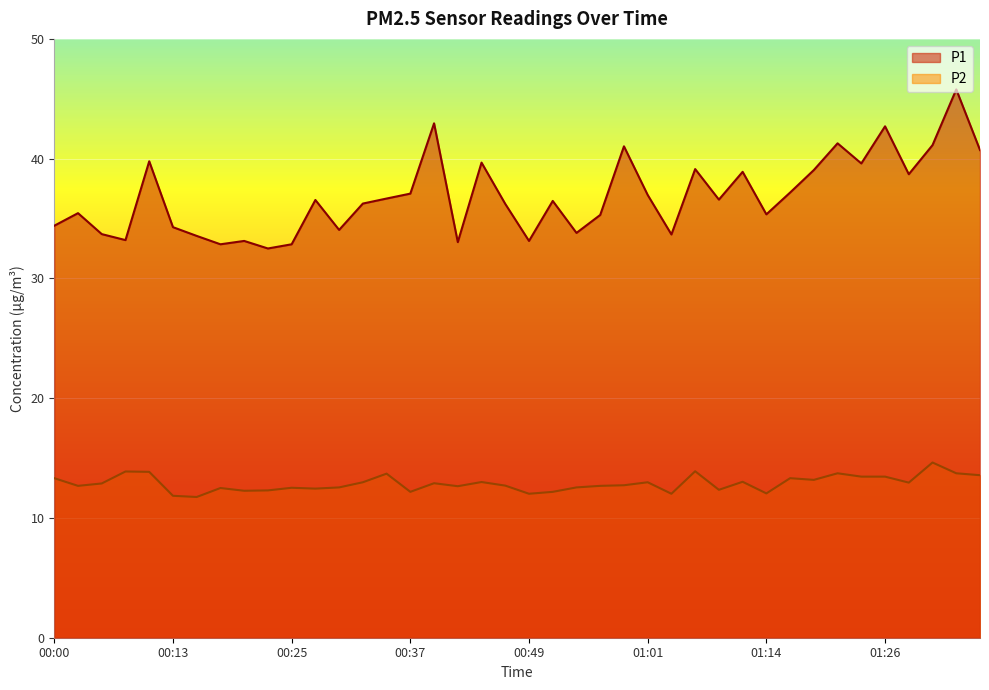

What is the greatest value displayed?

45.8